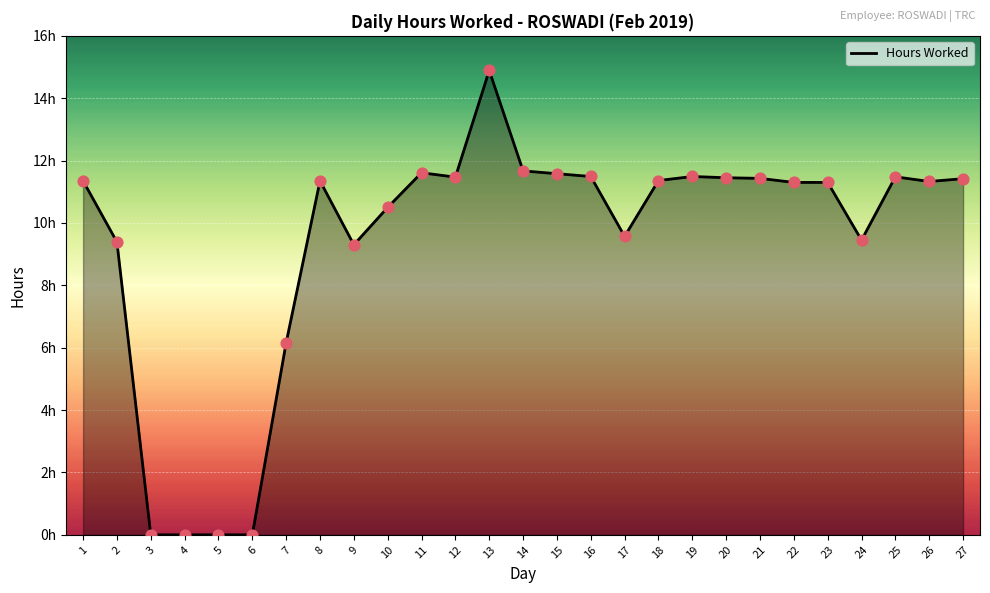

Does the chart have visible grid lines?

Yes